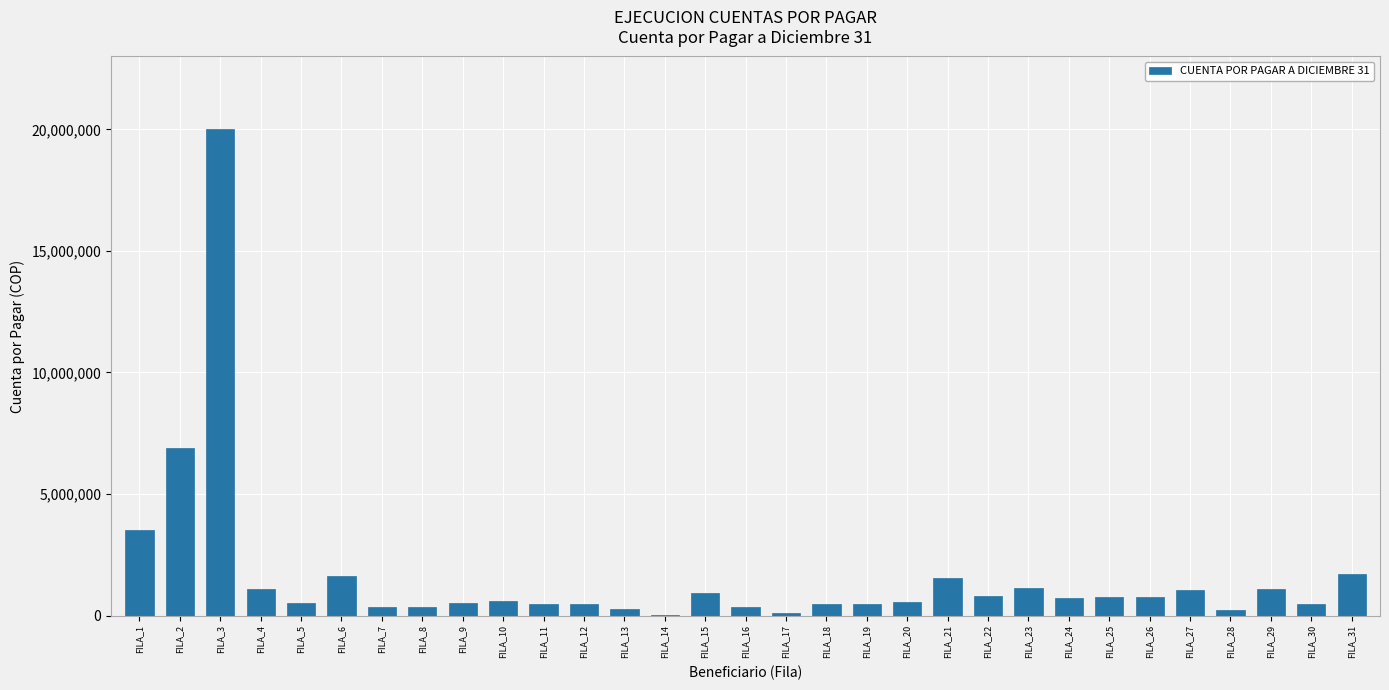

What is the greatest value displayed?

20000000